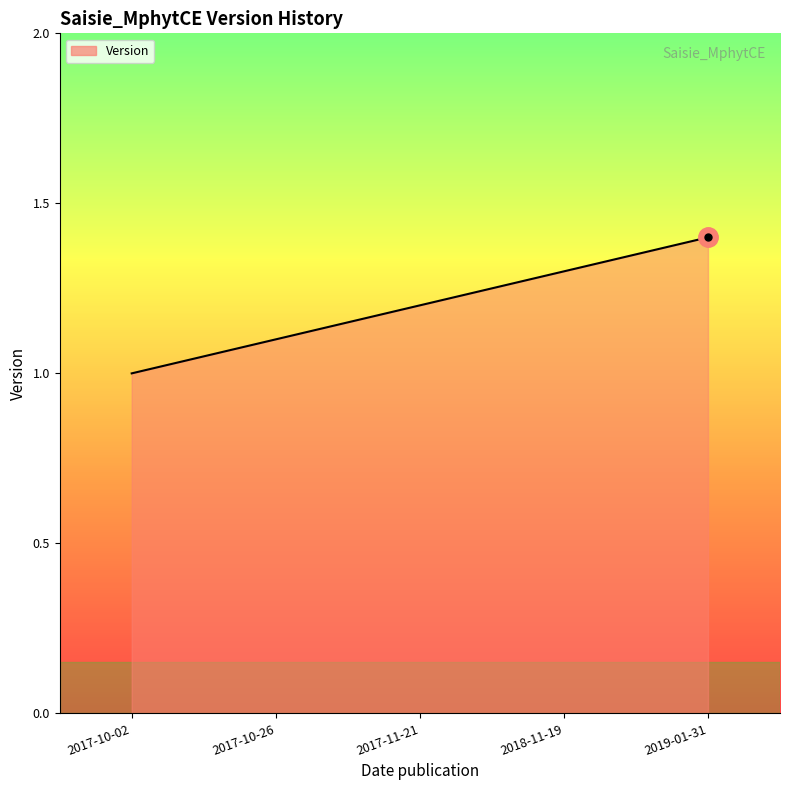

True or false: there are more than 0 points higher than both neighbors.

False